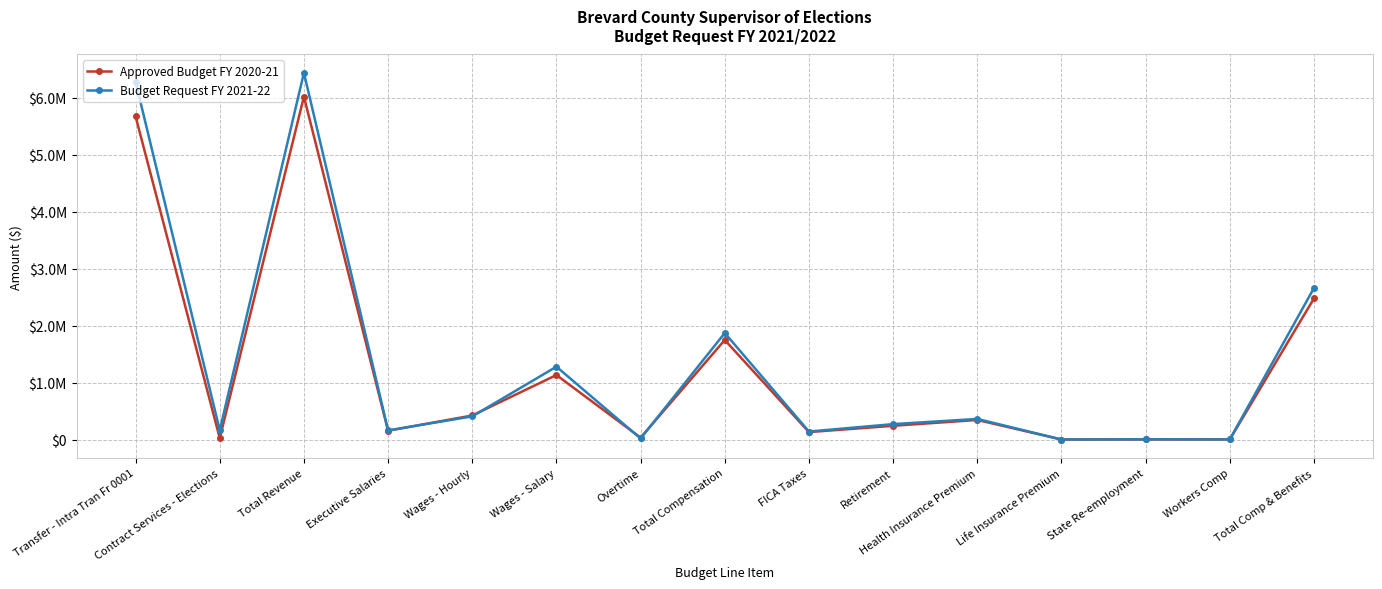

What is the average value of the Budget Request FY 2021-22 series?

1339143